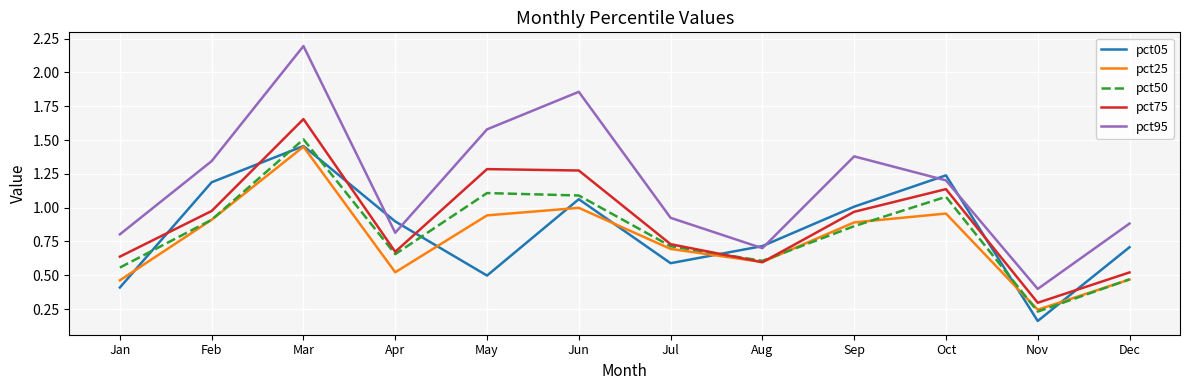

Which category has the lowest value across all series?

Nov